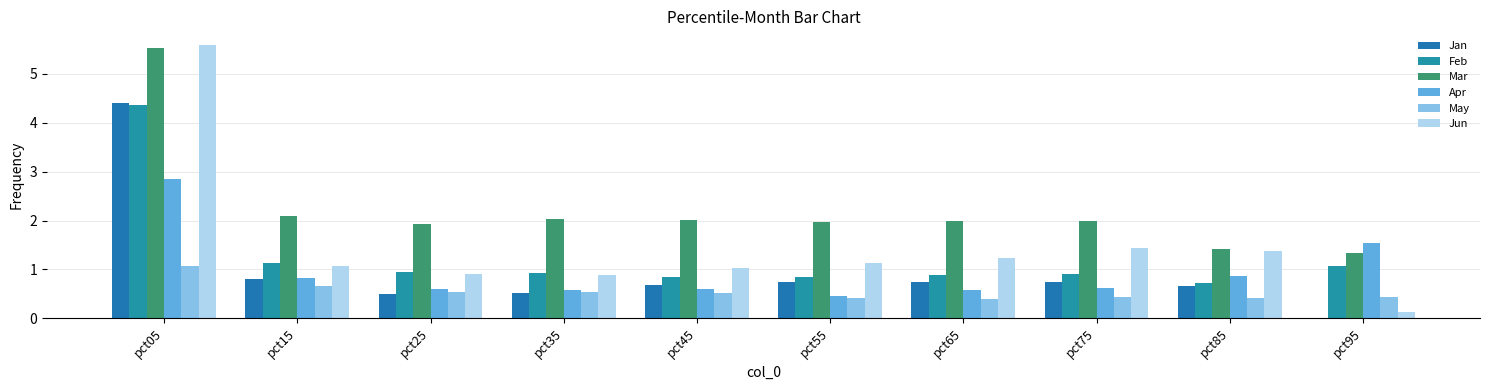

Read the Apr value at pct55.

0.5